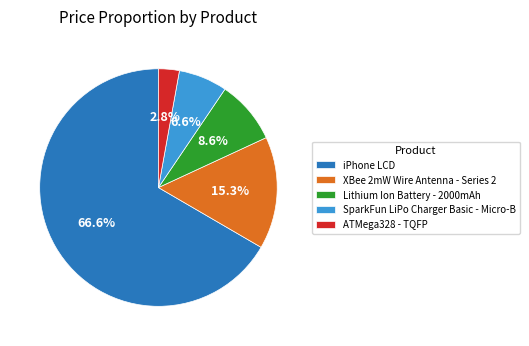

Is iPhone LCD the majority of the pie?

Yes